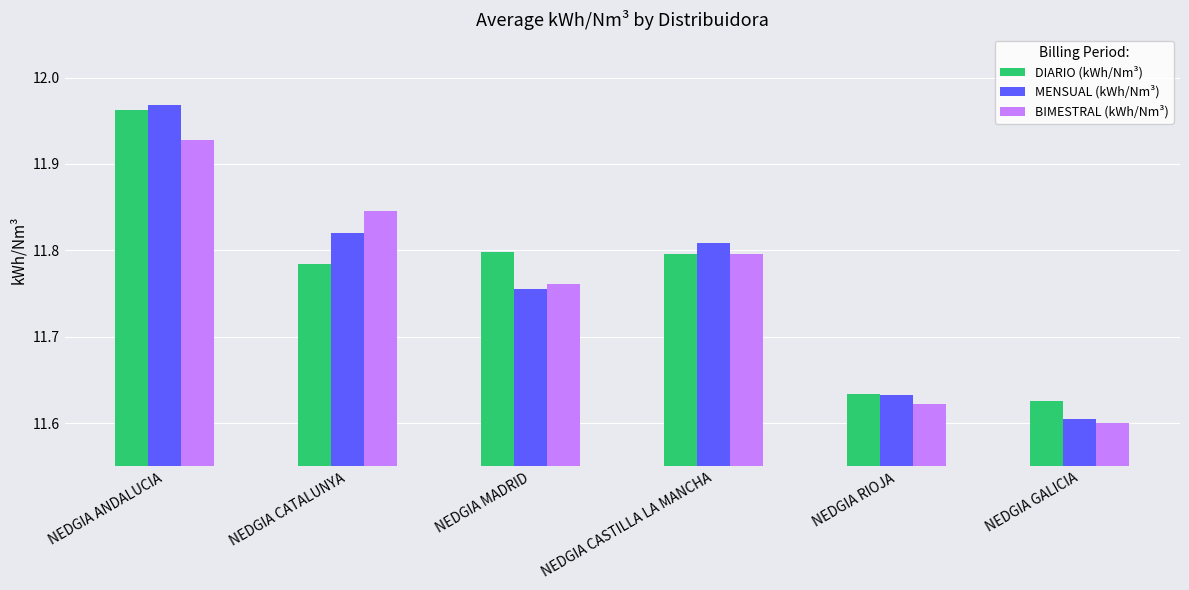

How many bars are there in total?

18